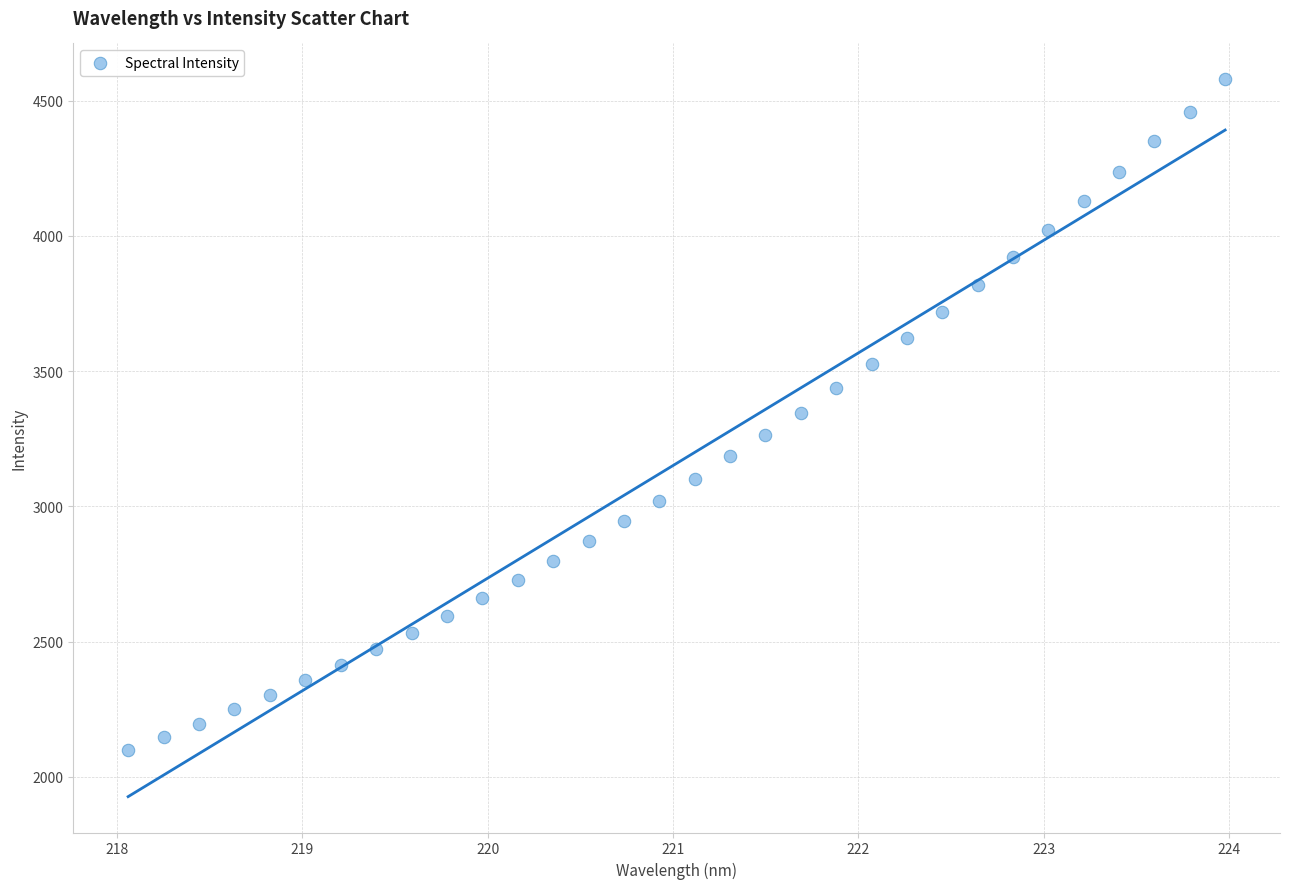

What is the range of X values (max minus min)?

5.9